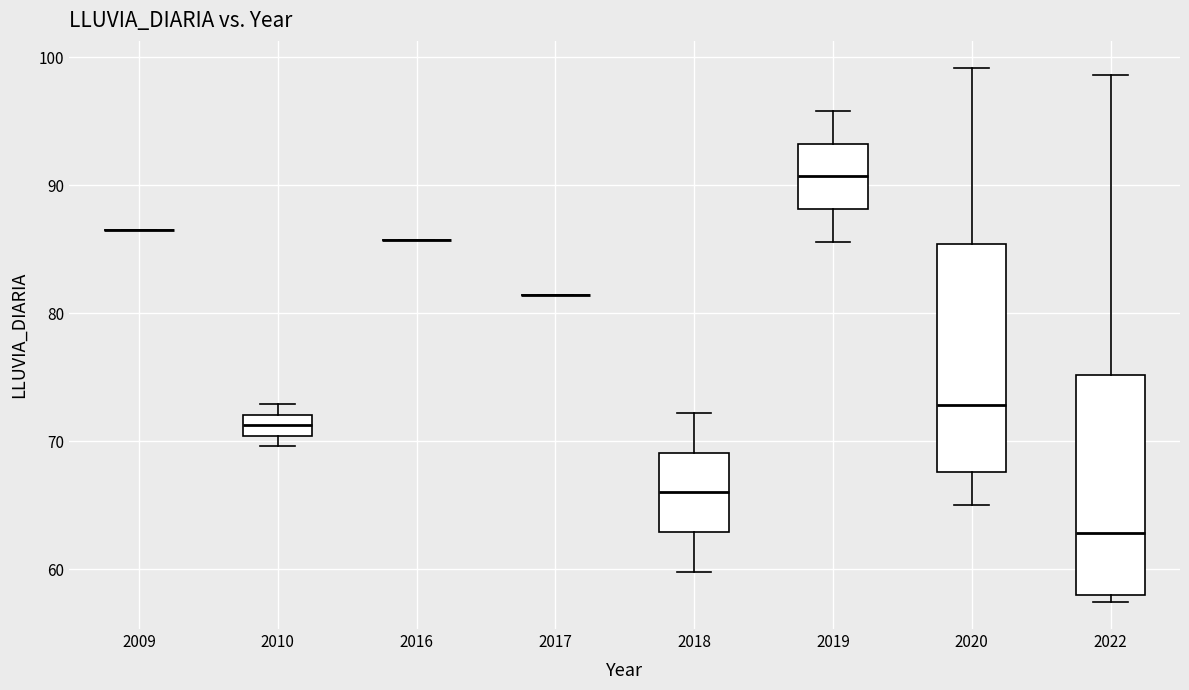

Where is the upper edge of the box at x = 2018 on the y-axis? The values are not printed on the chart, so give them approximately, as read against the axis.

69